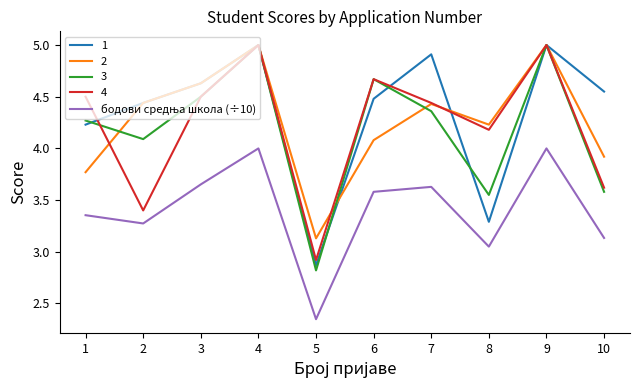

Does the chart have visible grid lines?

No